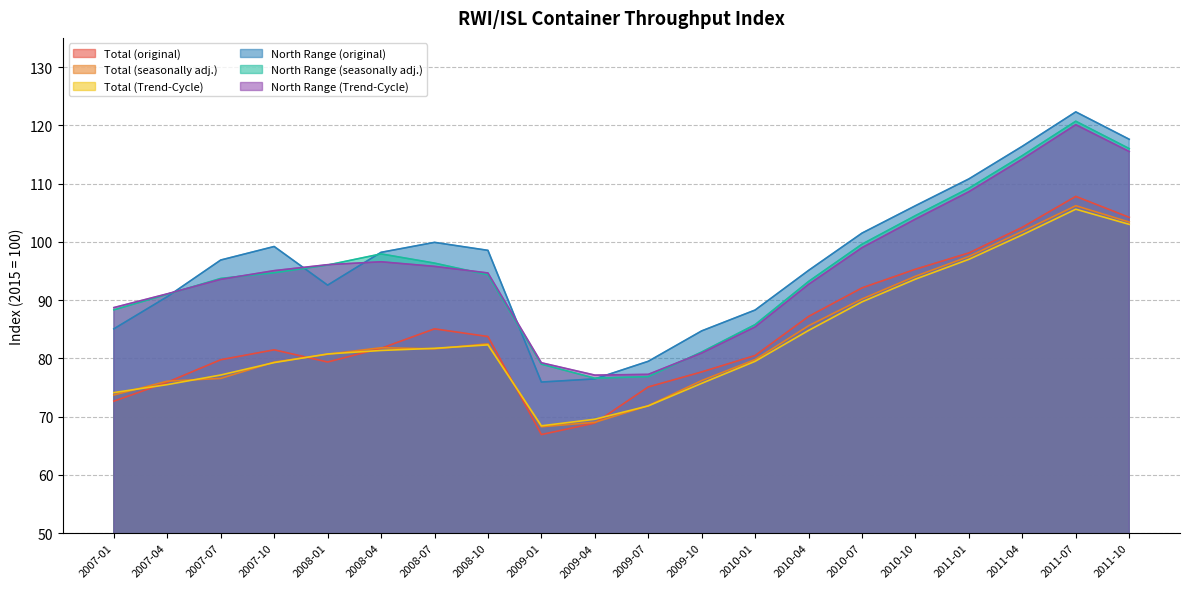

What is the greatest value displayed?

122.3